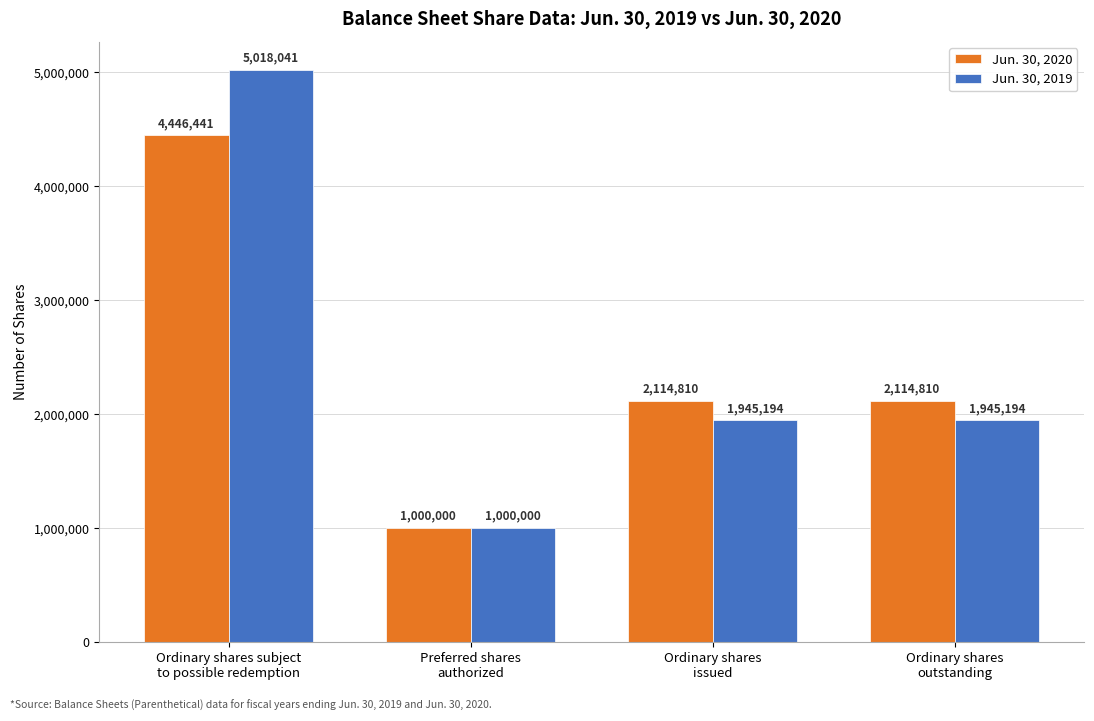

What position from the right is Ordinary shares
outstanding?

1